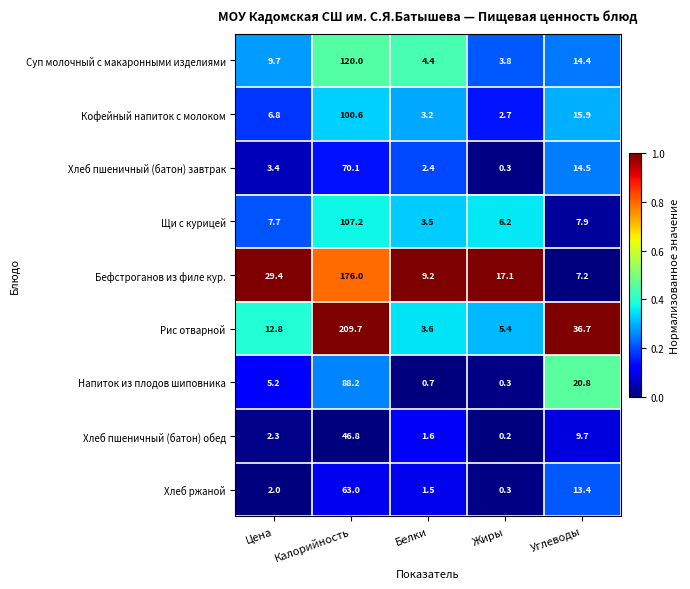

What is the approximate value of Суп молочный с макаронными изделиями at Углеводы?

14.4